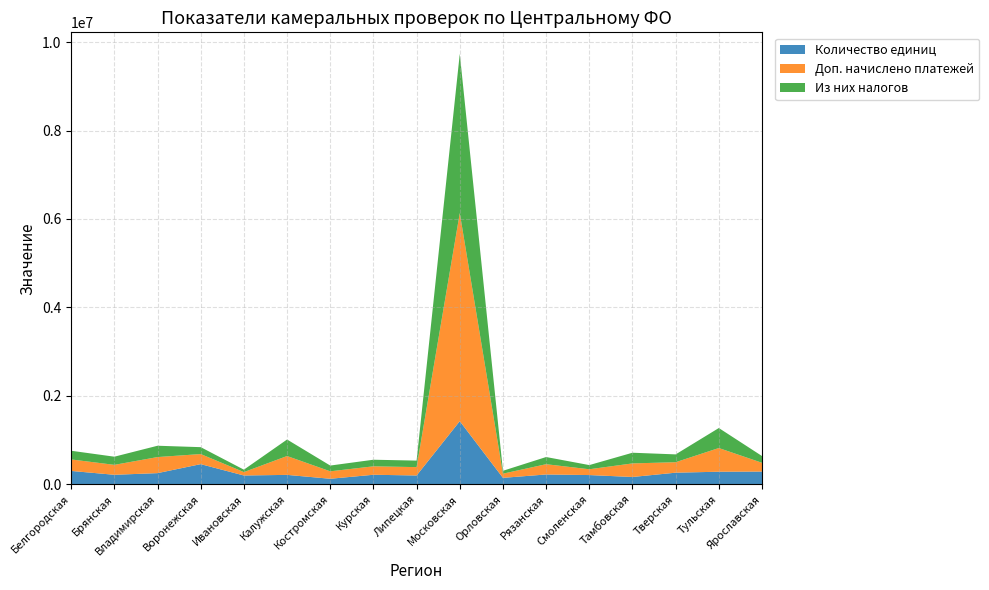

Reading left to right, transcribe all the data shown in this chart.

Количество единиц: Белгородская=300606	Брянская=213574	Владимирская=250942	Воронежская=454357	Ивановская=197686	Калужская=211449	Костромская=123724	Курская=214117	Липецкая=197866	Московская=1425998	Орловская=144367	Рязанская=220851	Смоленская=207293	Тамбовская=163977	Тверская=261151	Тульская=282951	Ярославская=286529
Доп. начислено платежей: Белгородская=260291	Брянская=224823	Владимирская=363564	Воронежская=228279	Ивановская=76724	Калужская=426646	Костромская=168423	Курская=191010	Липецкая=189211	Московская=4709050	Орловская=94695	Рязанская=232215	Смоленская=131404	Тамбовская=306992	Тверская=237056	Тульская=535906	Ярославская=198528
Из них налогов: Белгородская=196284	Брянская=184397	Владимирская=256158	Воронежская=155816	Ивановская=55051	Калужская=373382	Костромская=130268	Курская=149140	Липецкая=147323	Московская=3600700	Орловская=65032	Рязанская=162190	Смоленская=94322	Тамбовская=241557	Тверская=176836	Тульская=452435	Ярославская=152628